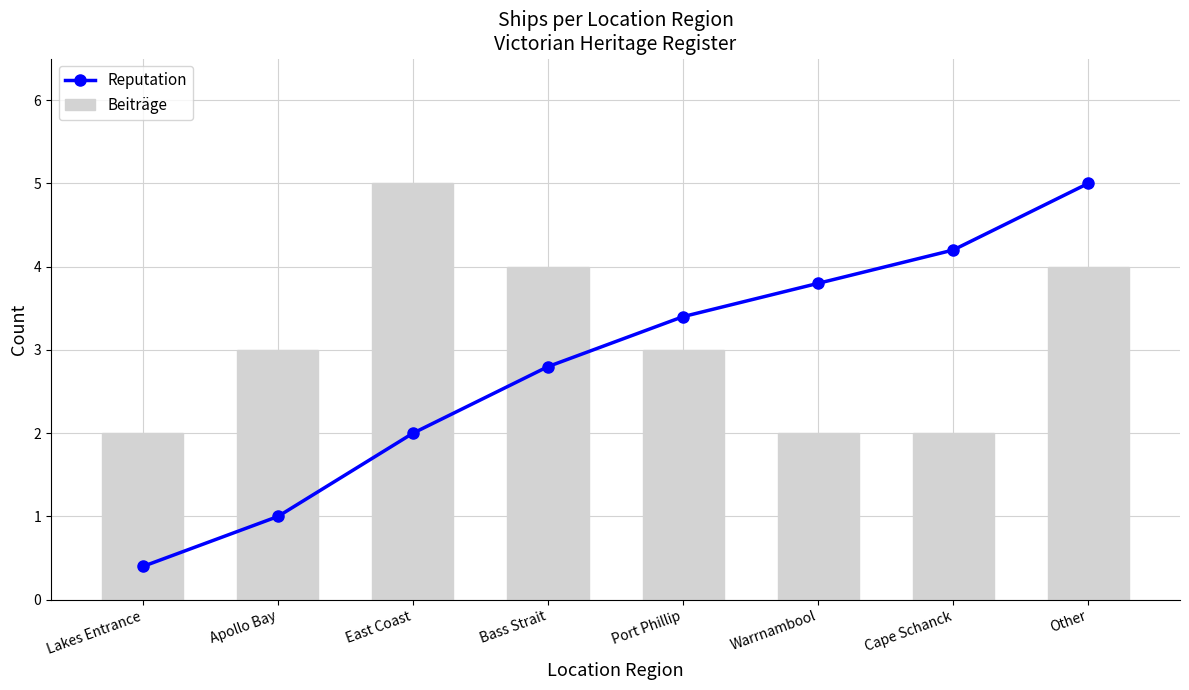

Which series has the largest range (max minus min)?

Reputation